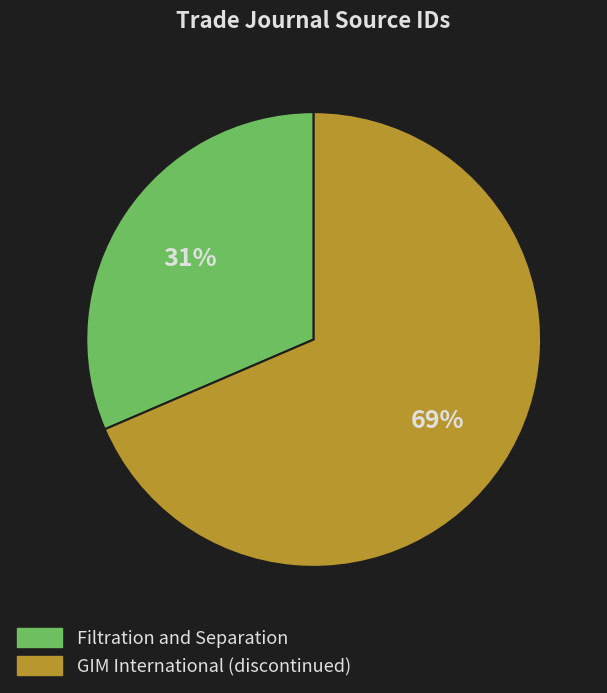

Do Filtration and Separation and GIM International (discontinued) together represent more than half of the pie?

Yes